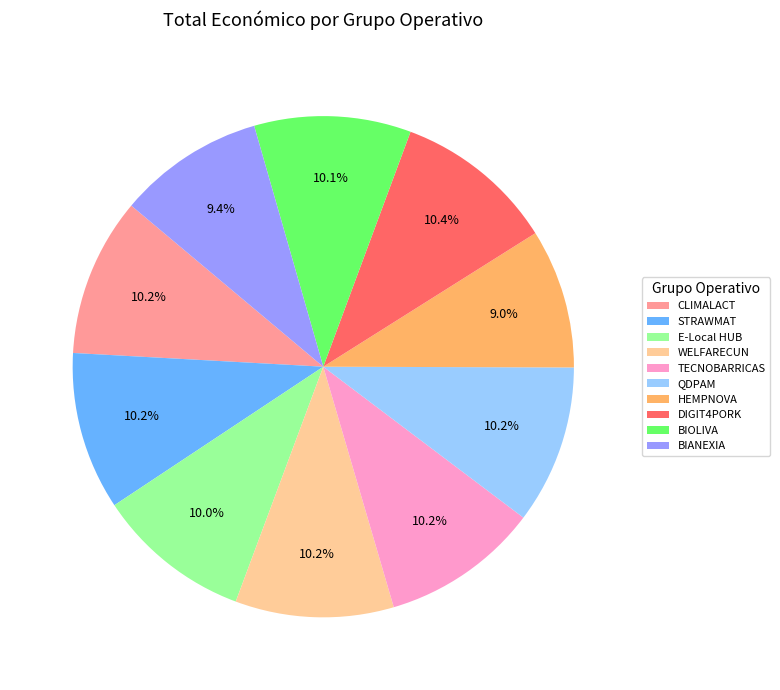

What percentage is NOT represented by BIOLIVA?

89.9%